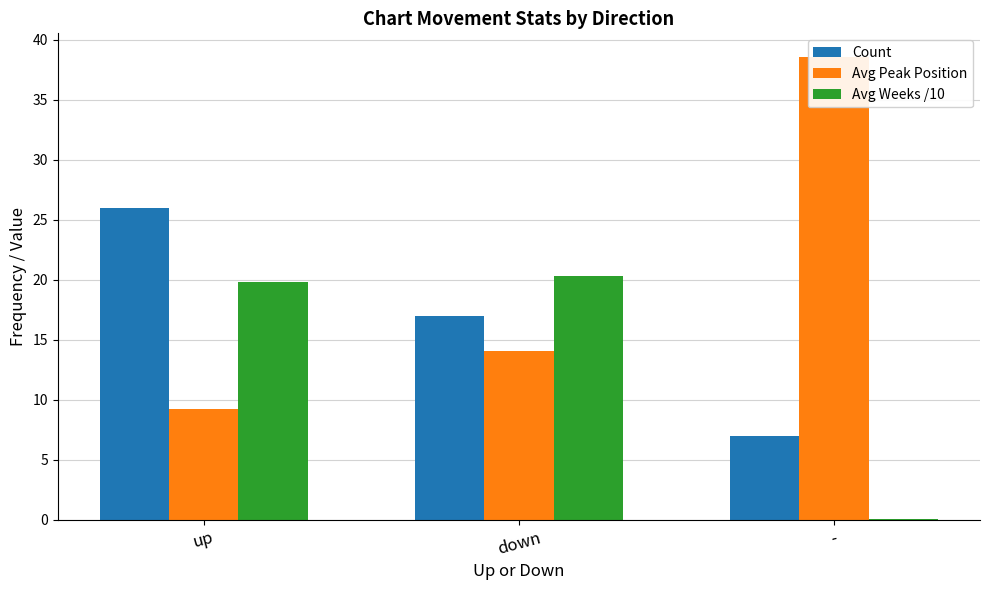

Which series has the largest range (max minus min)?

Avg Peak Position